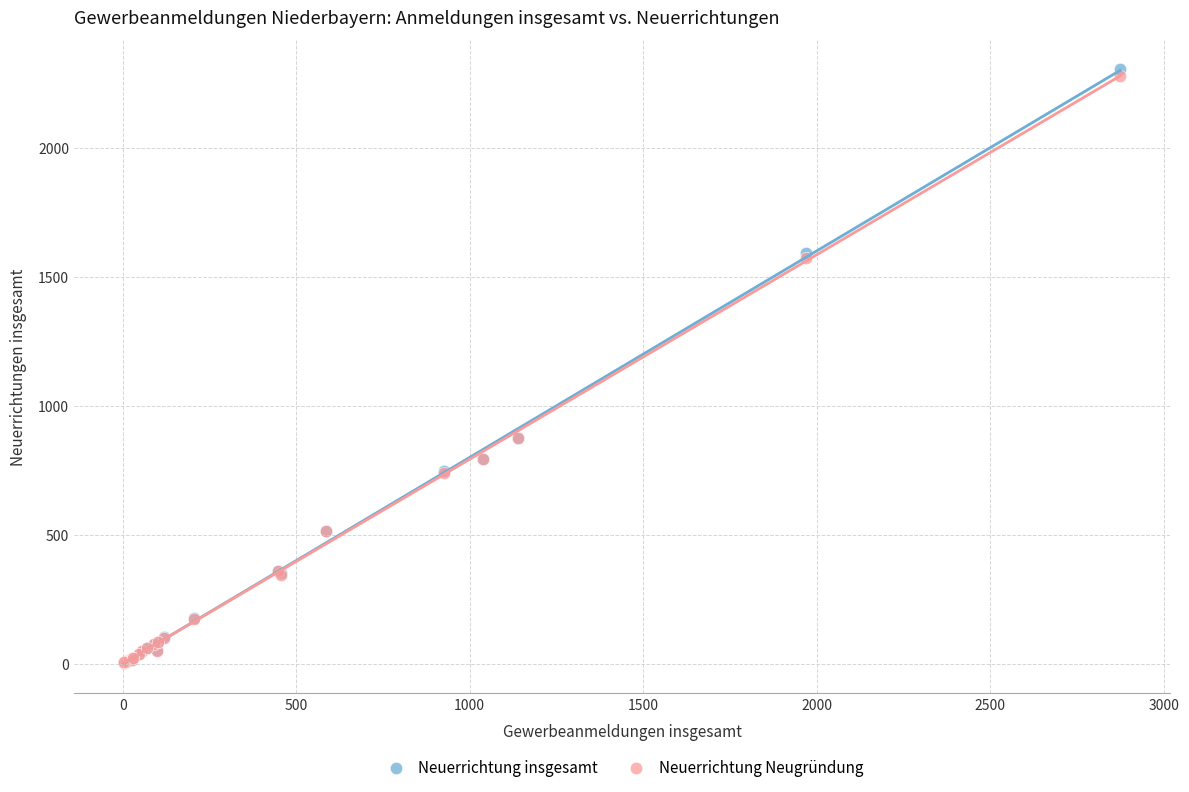

Which series has the widest spread of Y values?

Neuerrichtung insgesamt